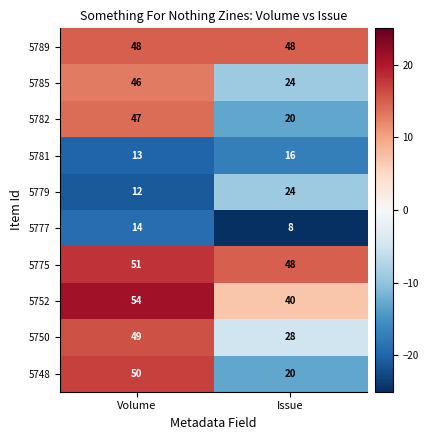

True or false: 5789 has a value of 78 at Issue.

False